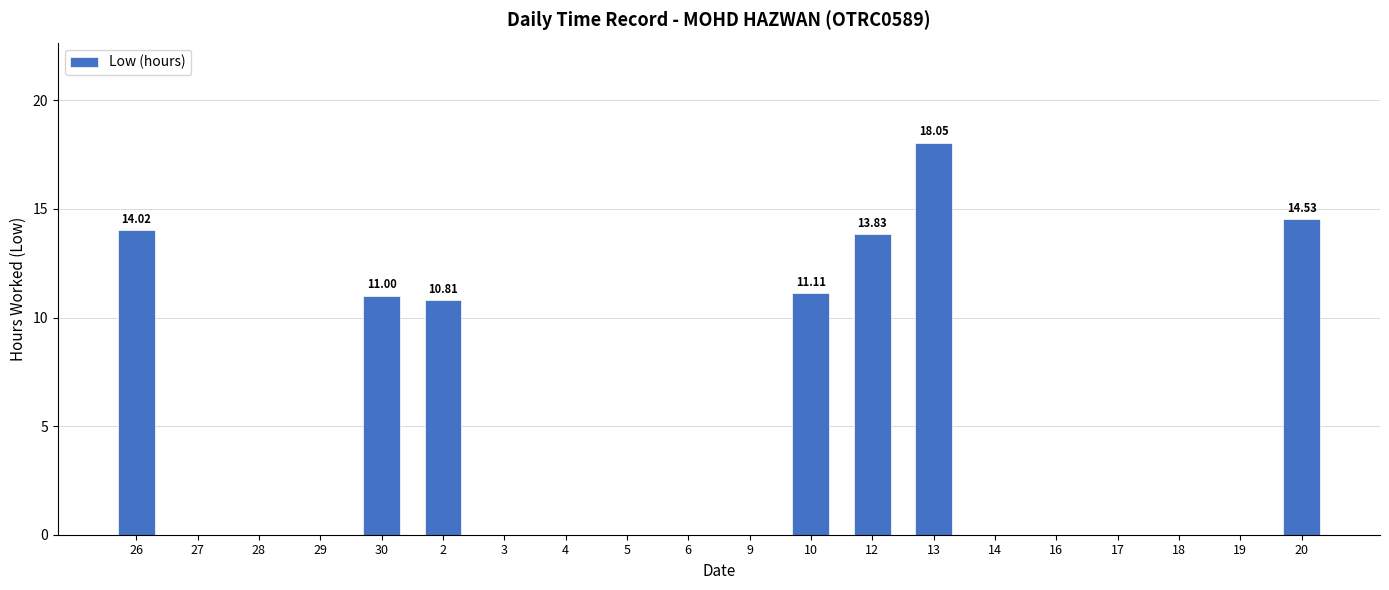

At which label is the value closest to 9?

2